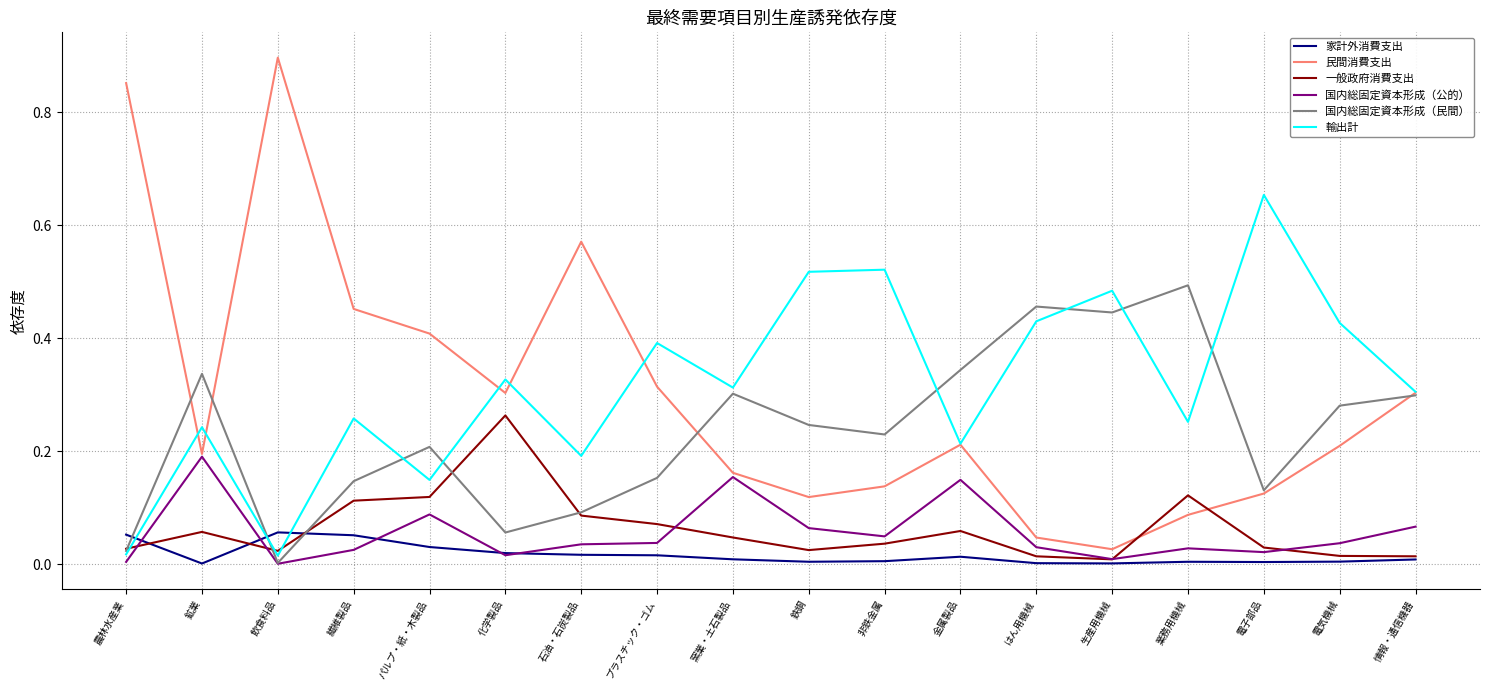

At which label does 国内総固定資本形成（民間） reach its peak?

業務用機械